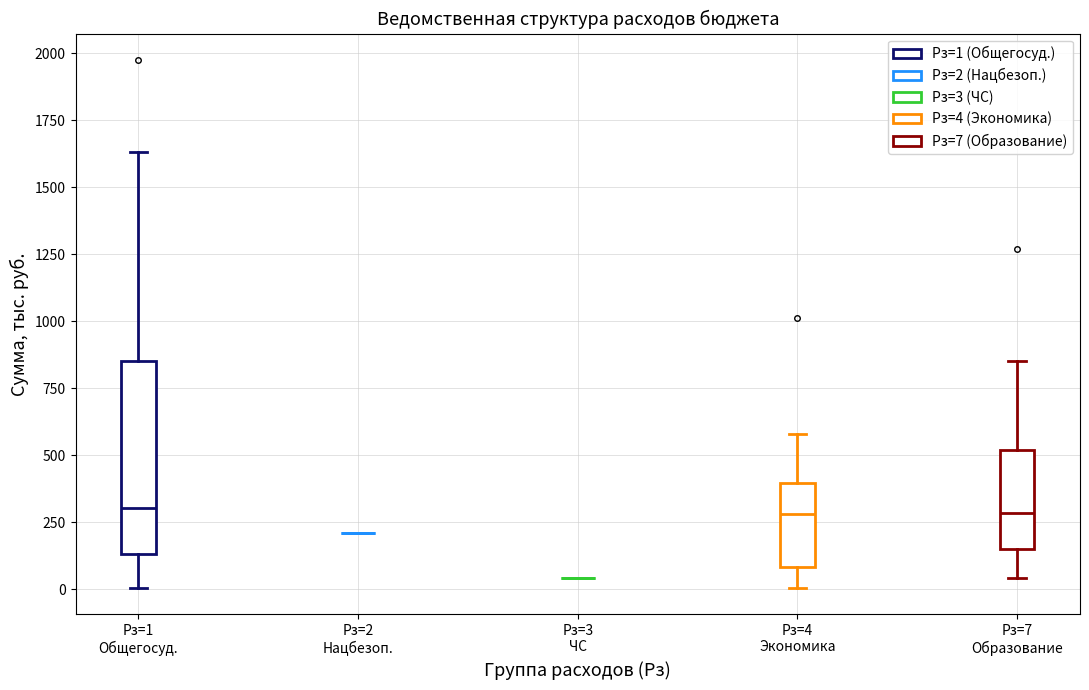

Comparing the boxes themselves (not the whiskers), which one is the tallest?

Рз=1 Общегосуд.